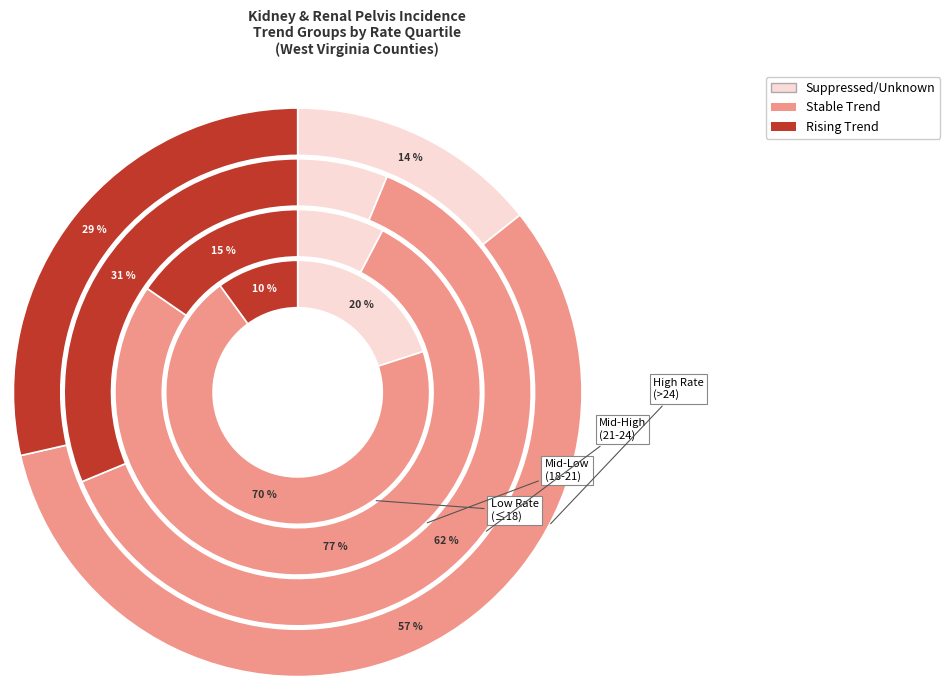

How many slices are in this pie chart?

2